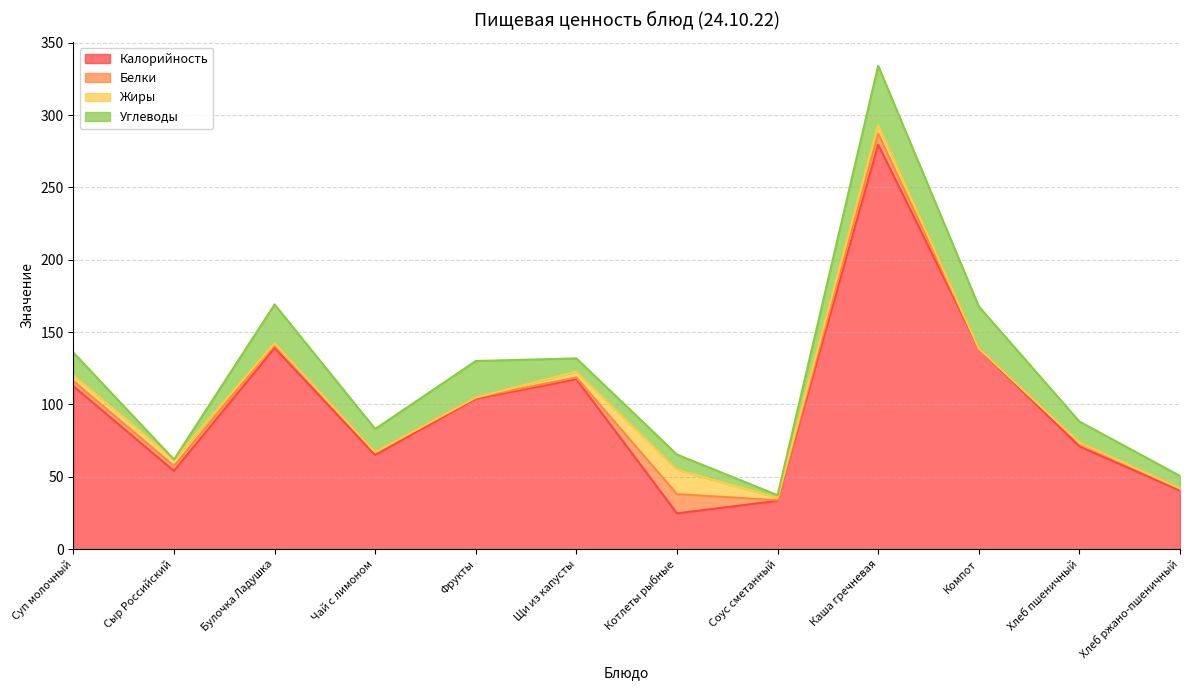

What is the difference between the maximum and minimum values in the Белки series?

13.2